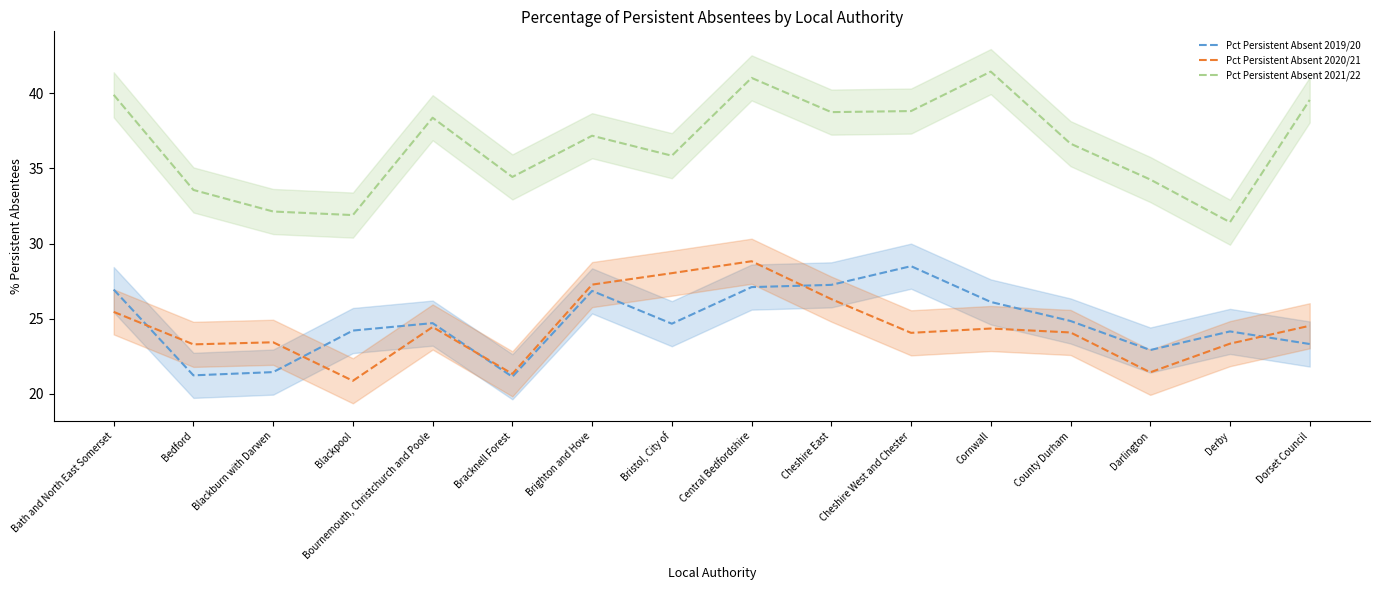

Which has a higher value, Cornwall or County Durham?

Cornwall